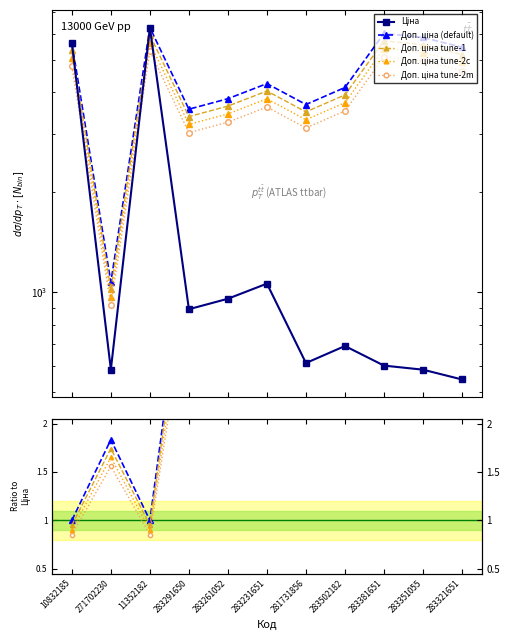

The Доп. ціна tune-1 series shows 1.7 at 271702230. True or false?

True